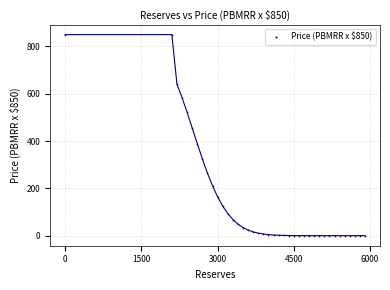

What is the range of X values (max minus min)?

5900.0